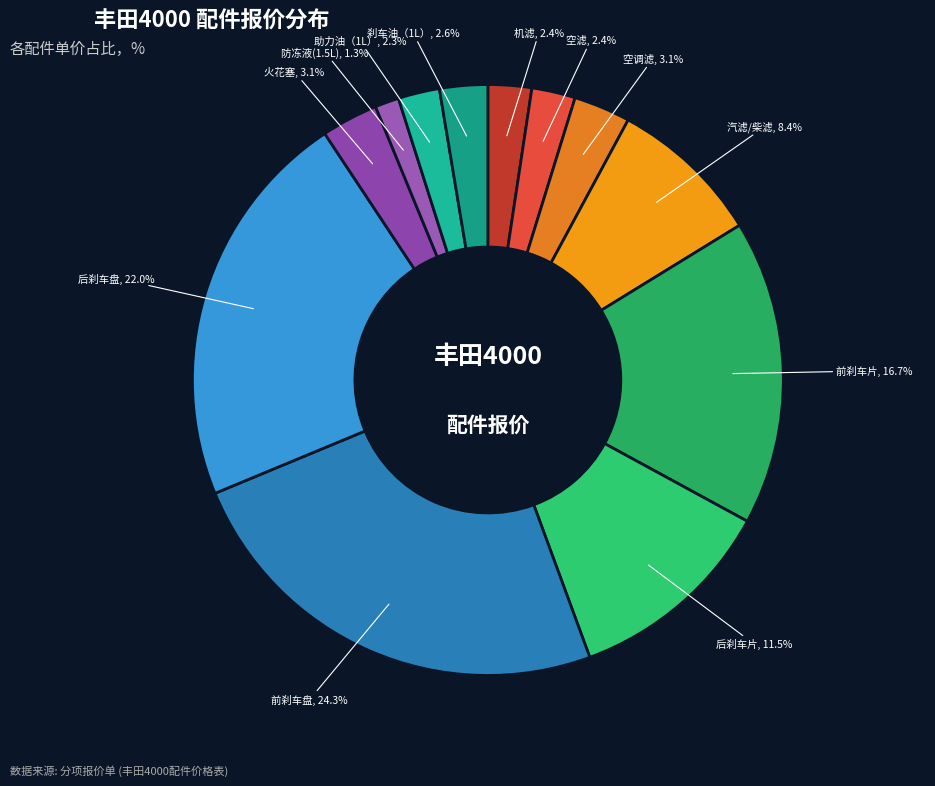

To the nearest percent, what is the difference between the largest and smallest slice percentages?

23%